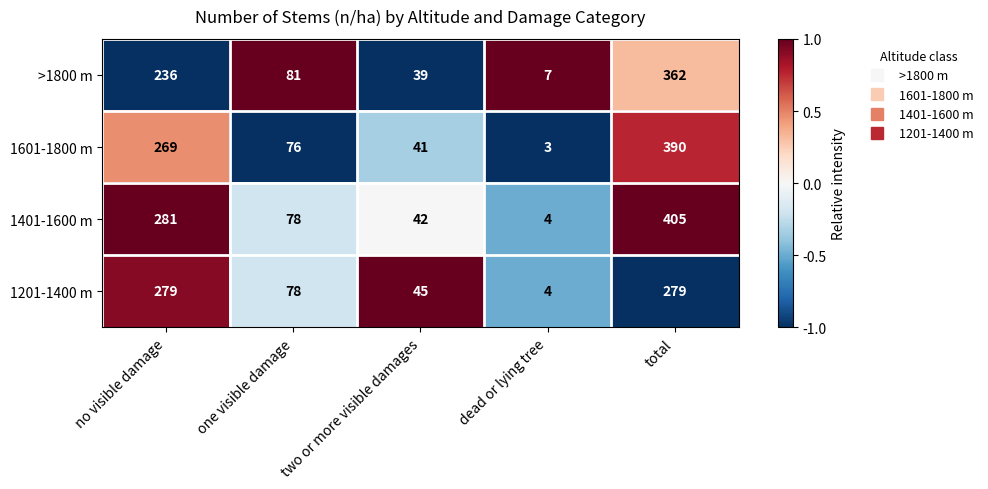

Which series has the largest total across all categories?

1401-1600 m